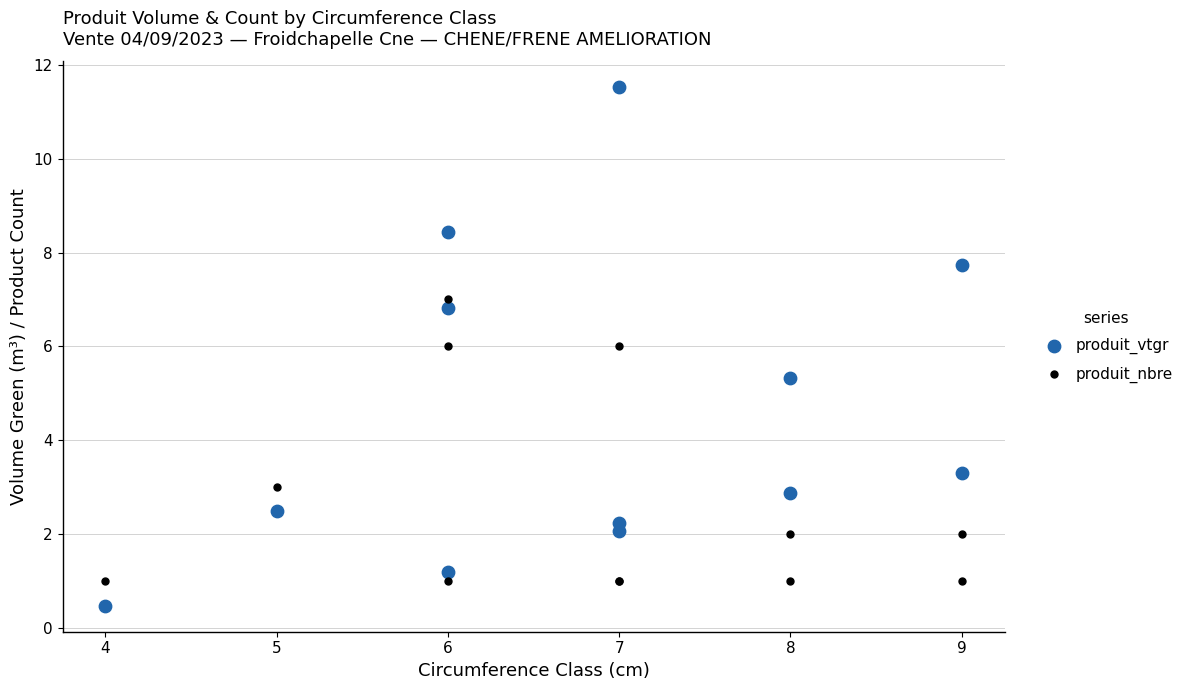

Which series has the widest spread of Y values?

produit_vtgr